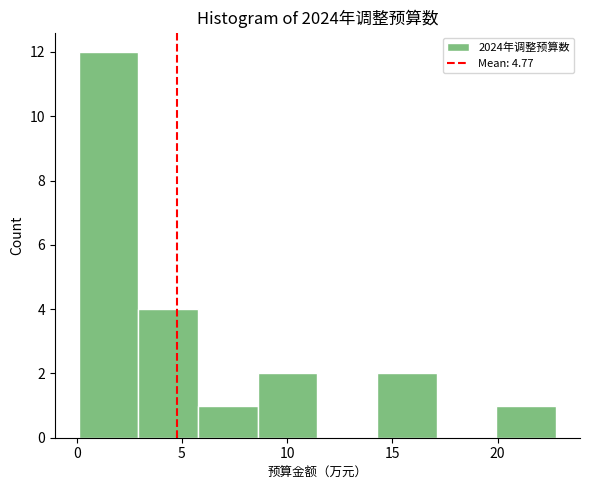

Reading left to right, transcribe this chart: for each bar, give the range it covers on the x-axis and its height. Neither the bar edges nor the heights are printed on the chart, so give them approximately, as read against the axes.

0.0 to 3.0: 12
3.0 to 6.0: 4
6.0 to 8.5: 1
8.5 to 11.5: 2
11.5 to 14.5: 0
14.5 to 17.0: 2
17.0 to 20.0: 0
20.0 to 23.0: 1